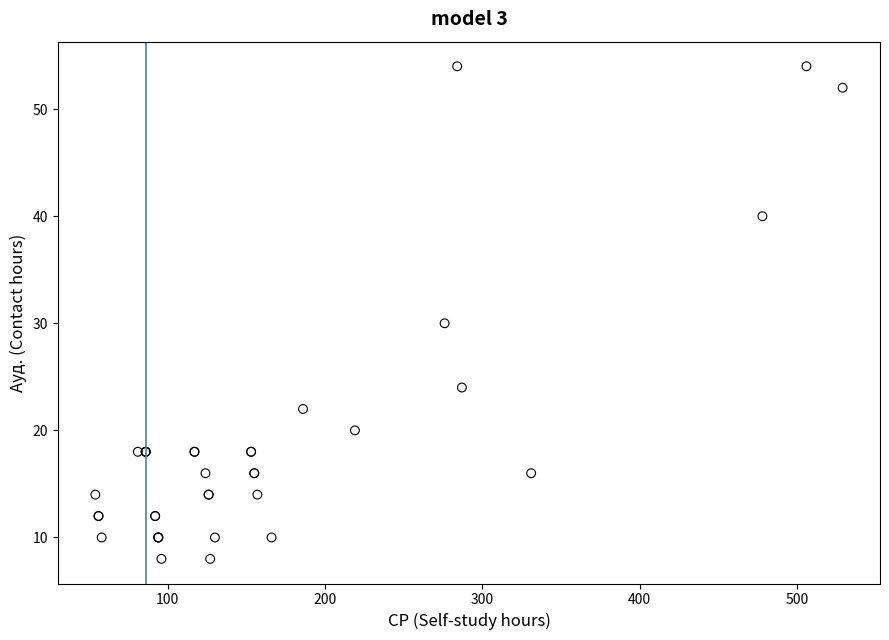

What Y value in the scatter plot is closest to 31?

30